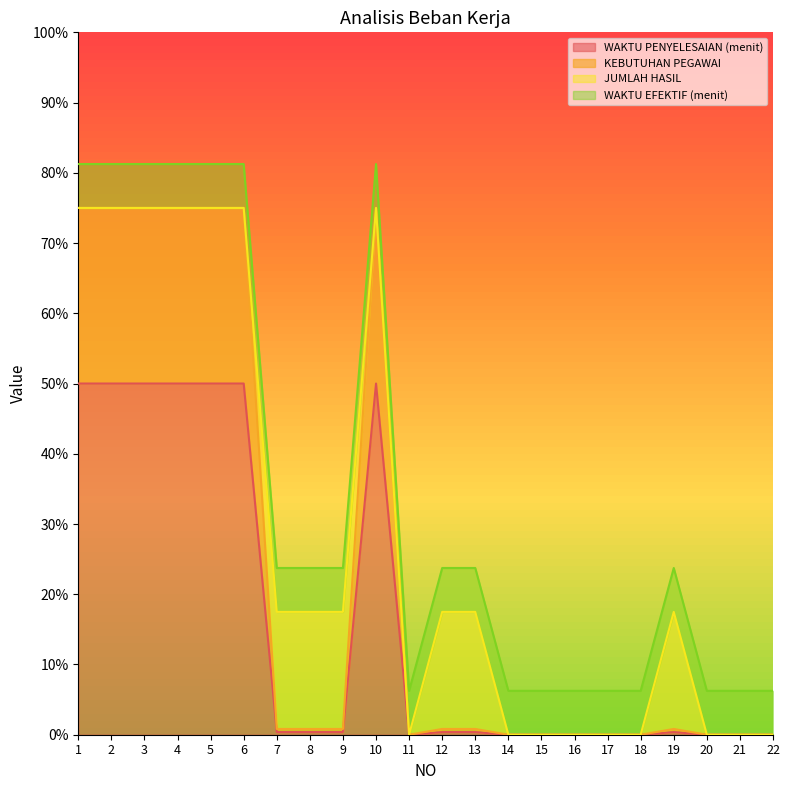

What is the maximum value for KEBUTUHAN PEGAWAI?

0.8